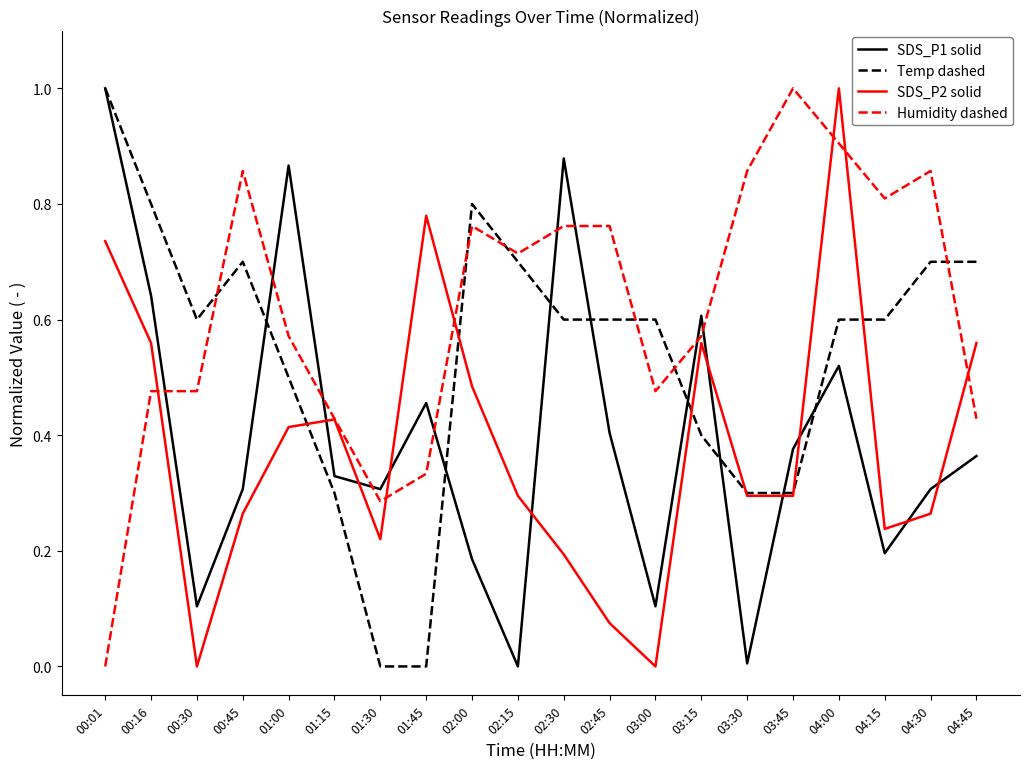

Which series changed the most between 00:45 and 03:45?

Temp dashed